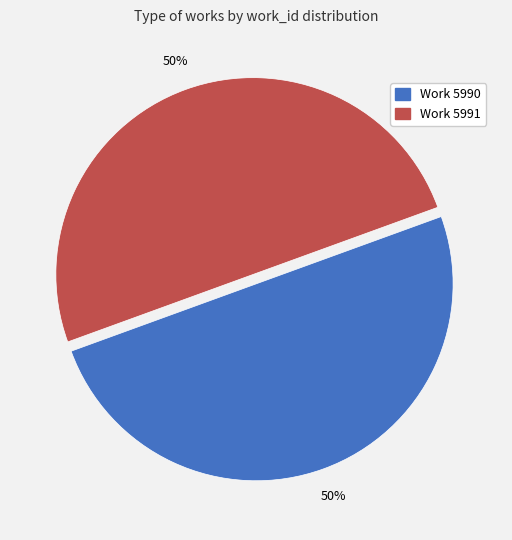

What percentage is the Work 5990 slice, to the nearest percent?

50%